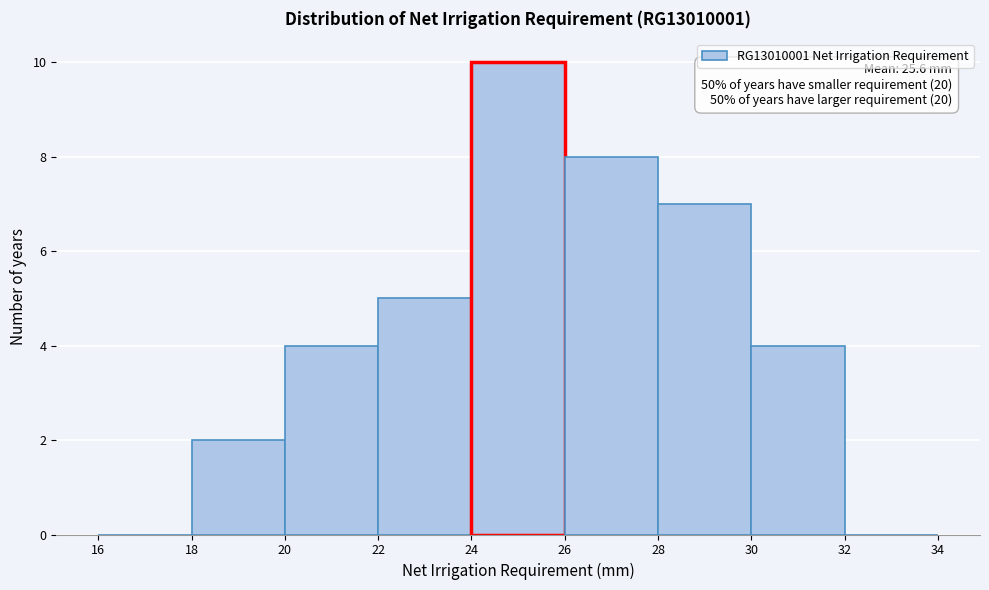

Over which range of the x-axis is the bar tallest?

24 to 26